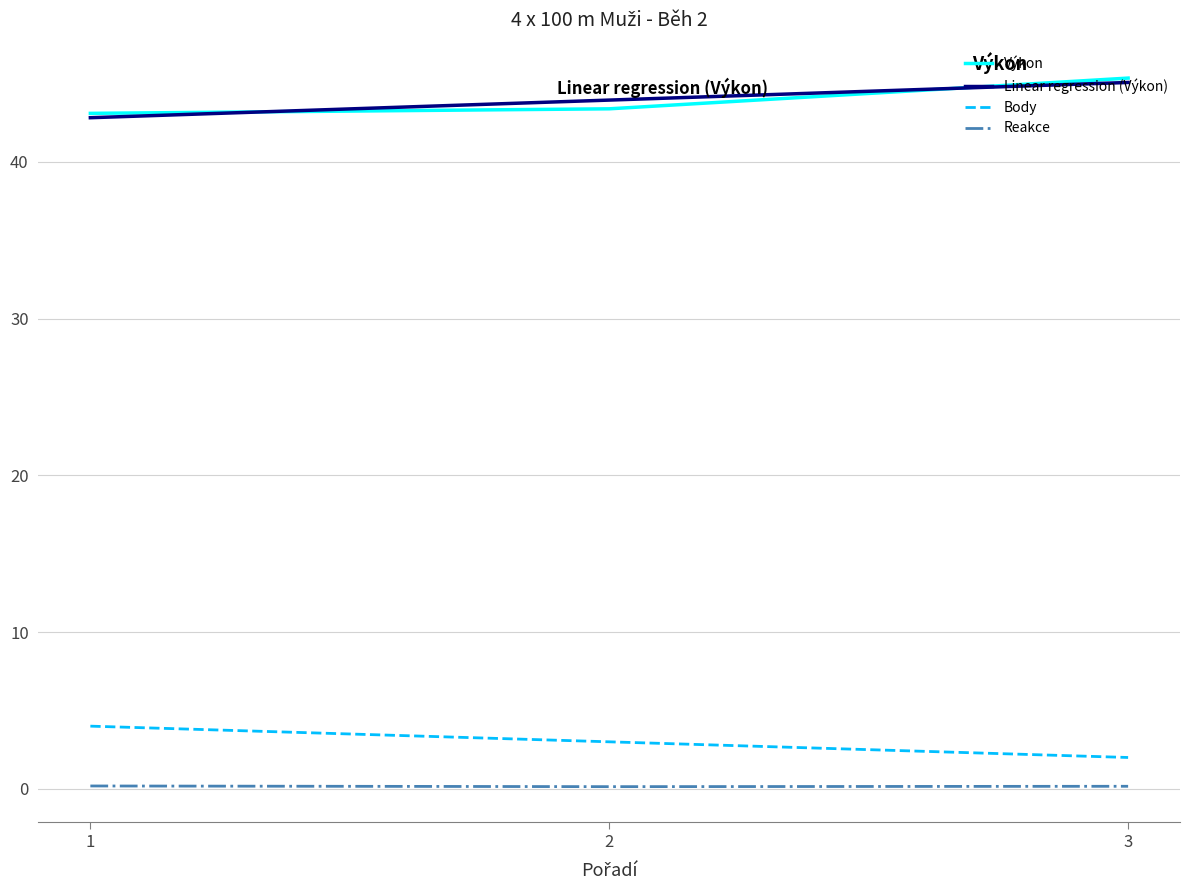

Read the Body value at 2.

3.0